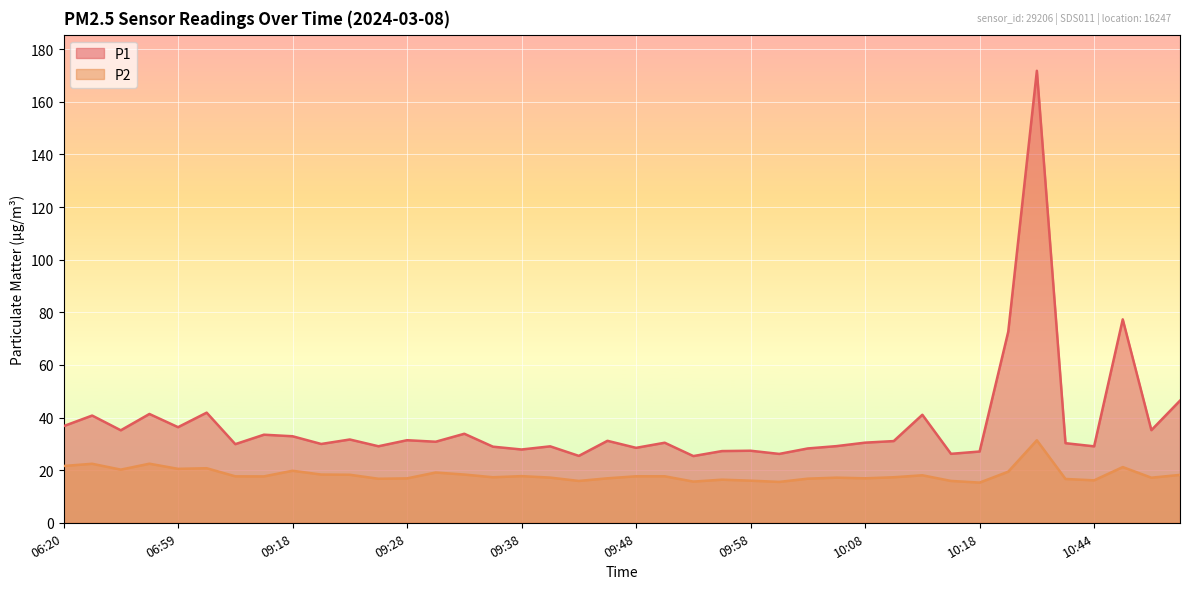

What is the difference between the highest and lowest values at 10:10?

13.8